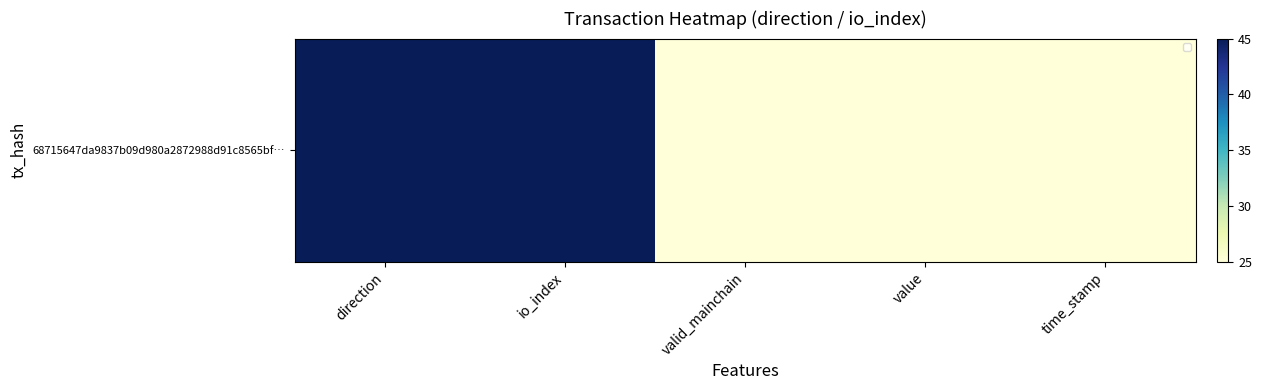

Between valid_mainchain and direction, which is larger?

direction